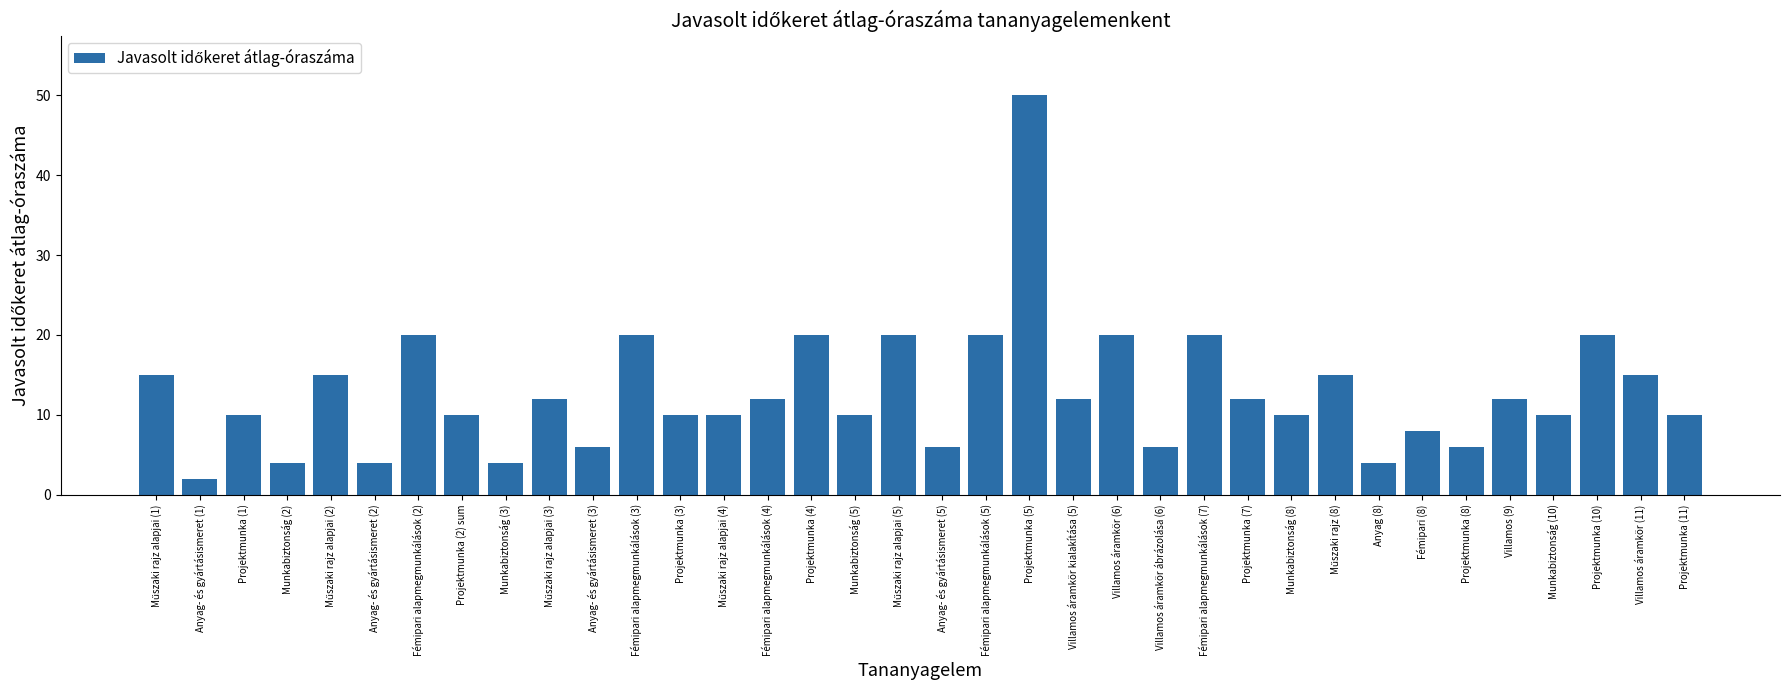

At which category does the chart reach its peak across all series?

Projektmunka (5)